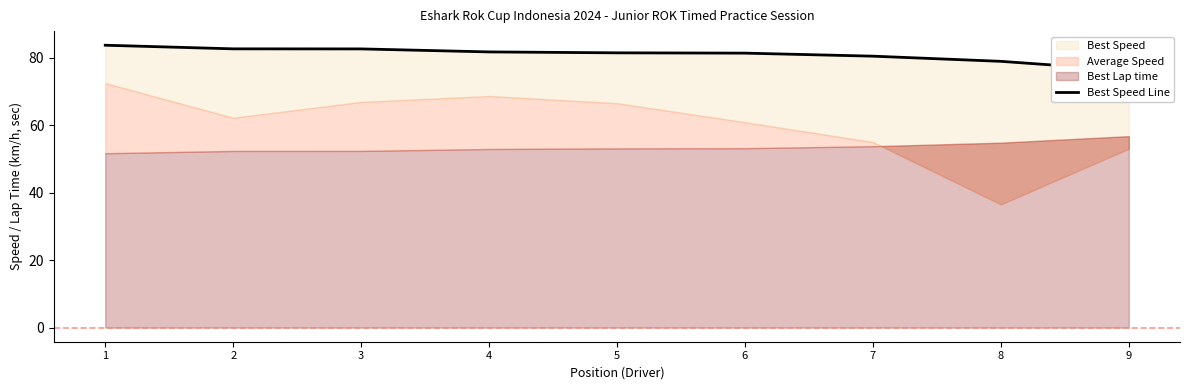

What is the difference between the maximum and minimum values?

7.5